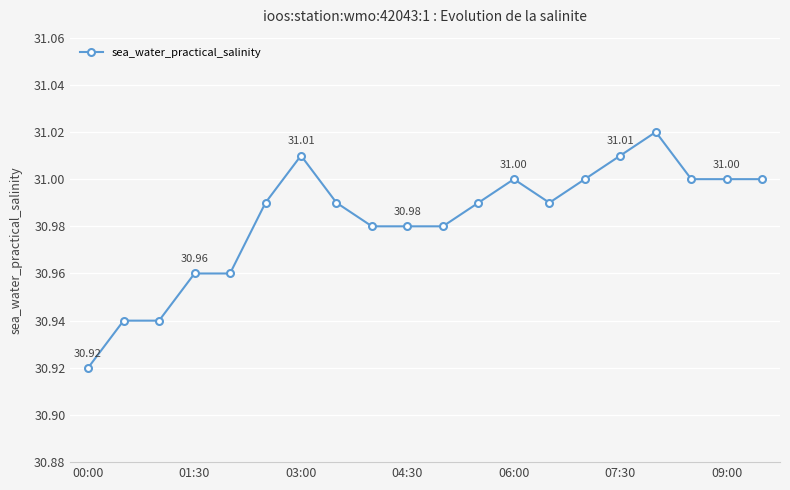

What is the sum of all values?

619.7